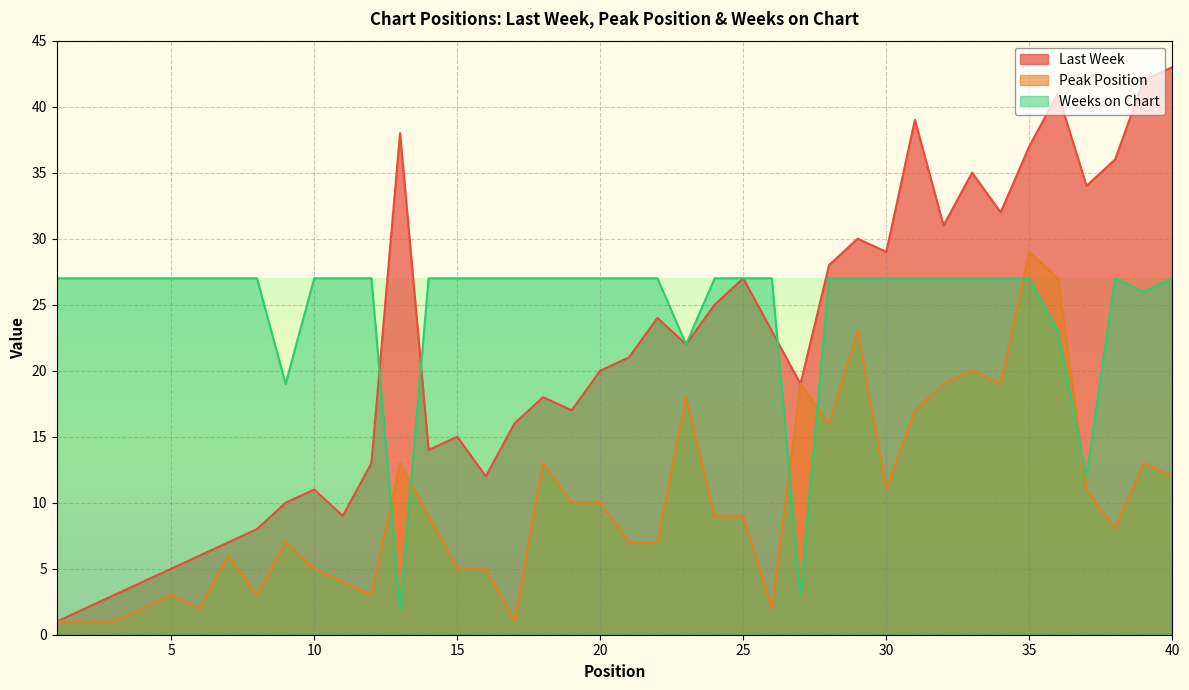

True or false: Last Week and Peak Position intersect in this chart.

False